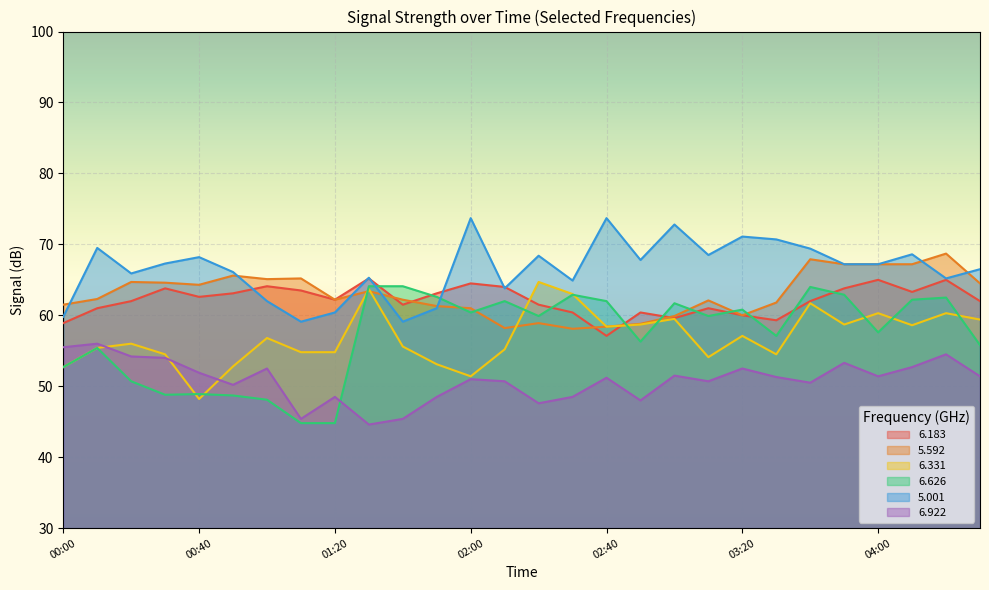

Reading left to right, extract all data points from this chart.

  6.183: 58.9	61.0	62.0	63.8	62.6	63.1	64.1	63.5	62.2	65.2	61.5	63.1	64.5	64.0	61.5	60.4	57.1	60.4	59.6	61.0	60.0	59.3	62.0	63.8	65.0	63.3	65.0	62.0
  5.592: 61.5	62.3	64.7	64.6	64.3	65.6	65.1	65.2	62.2	63.4	62.2	61.3	61.0	58.2	58.9	58.1	58.4	58.8	59.9	62.1	60.0	61.8	67.9	67.2	67.2	67.2	68.7	64.5
  6.331: 52.7	55.4	56.0	54.5	48.2	52.8	56.8	54.8	54.8	63.7	55.6	53.1	51.4	55.2	64.7	63.0	58.4	58.7	59.5	54.1	57.1	54.5	61.7	58.7	60.3	58.6	60.3	59.4
  6.626: 52.7	55.4	50.7	48.8	48.9	48.7	48.1	44.8	44.8	64.1	64.1	62.6	60.4	62.0	59.9	62.9	62.0	56.3	61.7	59.9	60.8	57.1	64.0	62.9	57.6	62.2	62.5	55.8
  5.001: 59.8	69.5	65.9	67.3	68.2	66.1	62.0	59.1	60.4	65.3	59.1	61.0	73.7	63.8	68.4	64.9	73.7	67.8	72.8	68.5	71.1	70.7	69.4	67.2	67.2	68.6	65.2	66.5
  6.922: 55.5	56.0	54.2	54.0	51.9	50.2	52.5	45.4	48.5	44.6	45.4	48.5	51.0	50.7	47.6	48.5	51.2	48.0	51.5	50.7	52.5	51.3	50.5	53.3	51.4	52.7	54.5	51.4